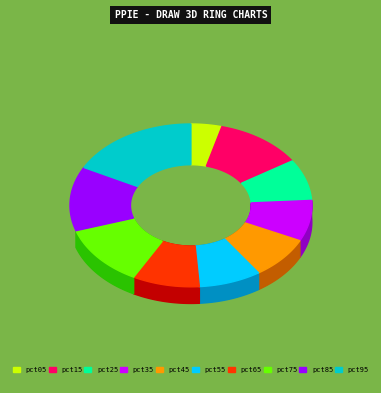

Does any single category account for the majority?

No